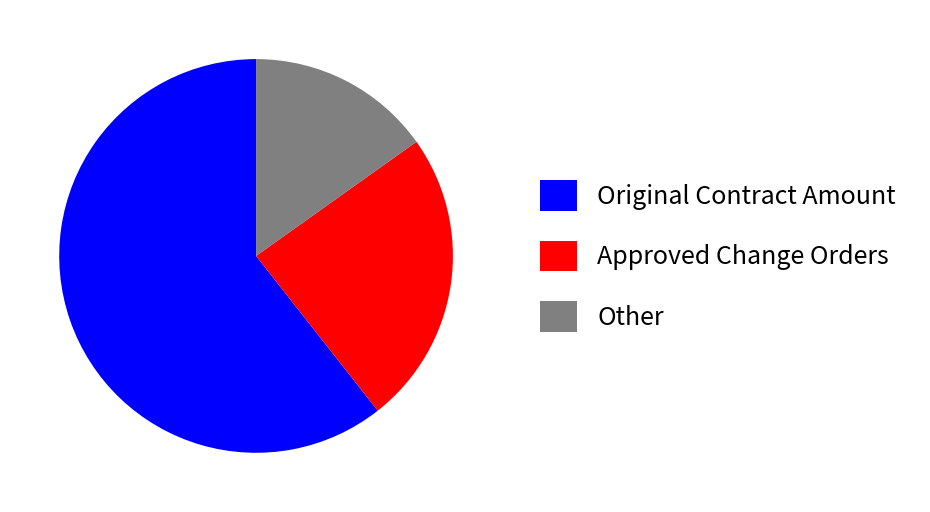

Combined, do Approved Change Orders and Other account for over 50%?

No